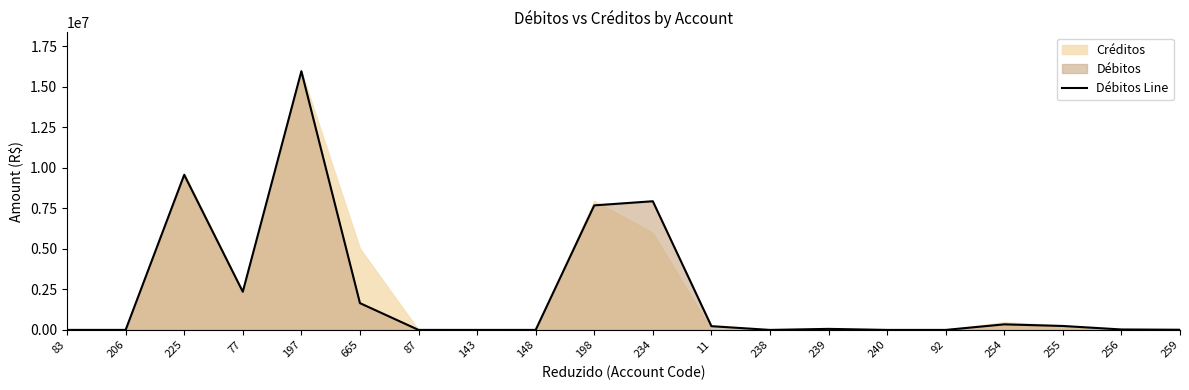

List the labels in order of value, largest first.

197, 225, 234, 198, 77, 665, 254, 255, 11, 239, 256, 259, 83, 206, 87, 148, 143, 238, 240, 92